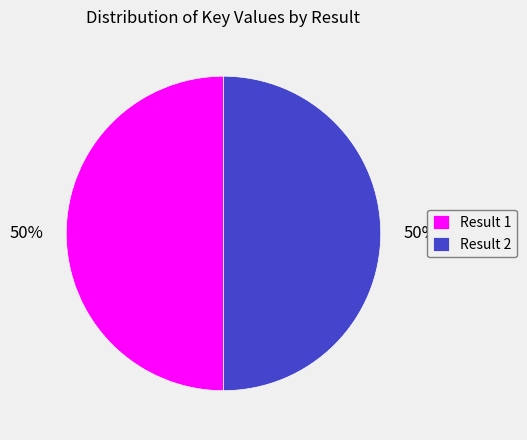

Combined, do Result 1 and Result 2 account for over 50%?

Yes